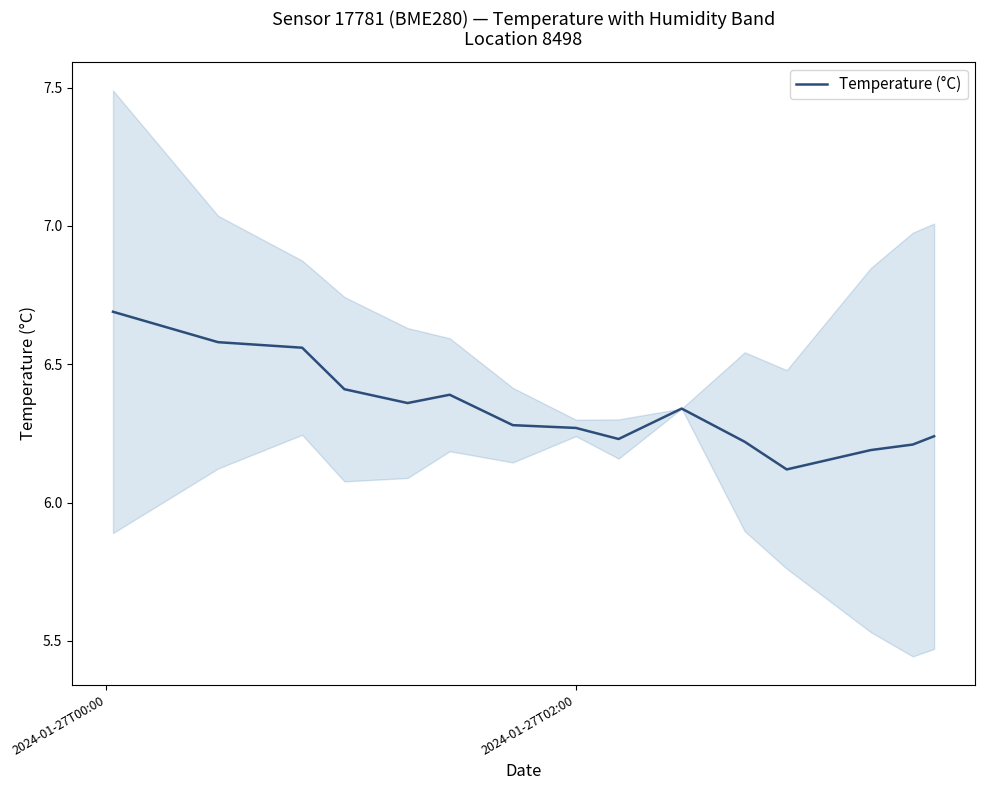

What is the lowest value of the Temperature (°C) series?

6.1